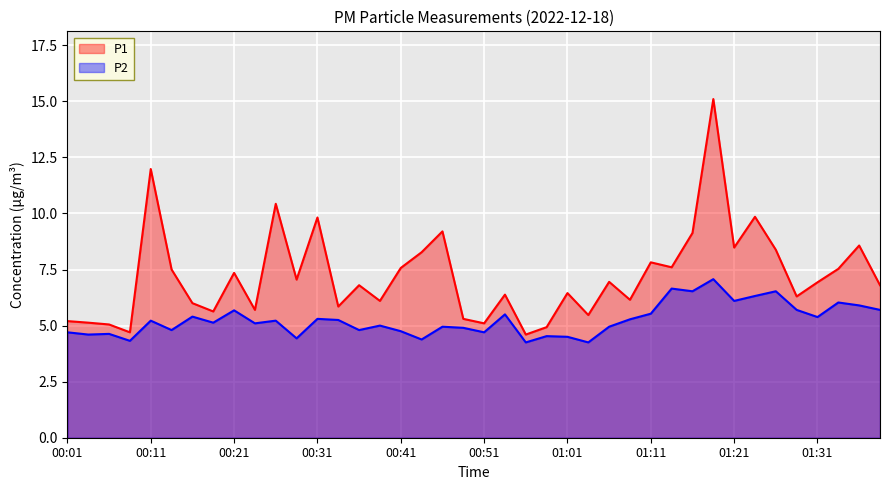

True or false: P2 has a value of 1.6 at 00:21.

False